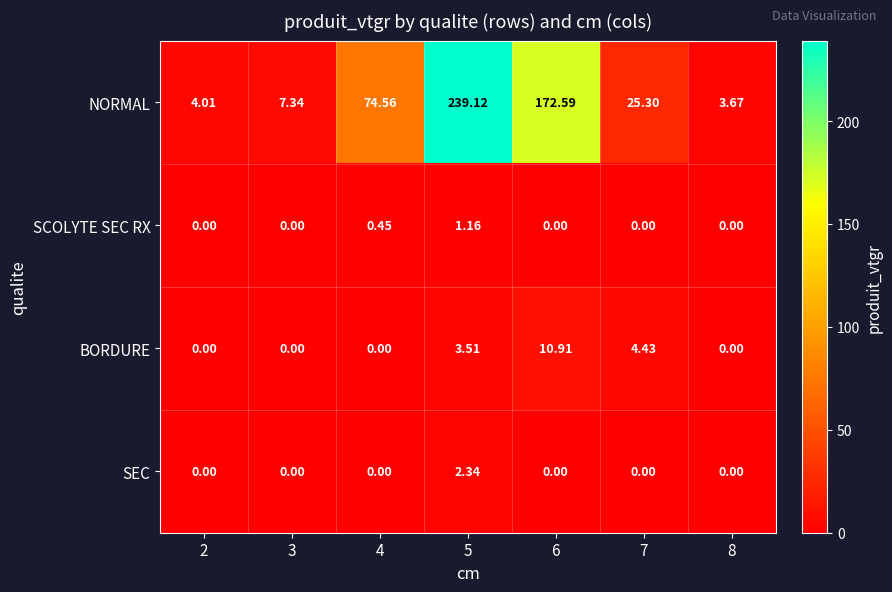

List the series in order of their peak value, lowest first.

SCOLYTE SEC RX, SEC, BORDURE, NORMAL